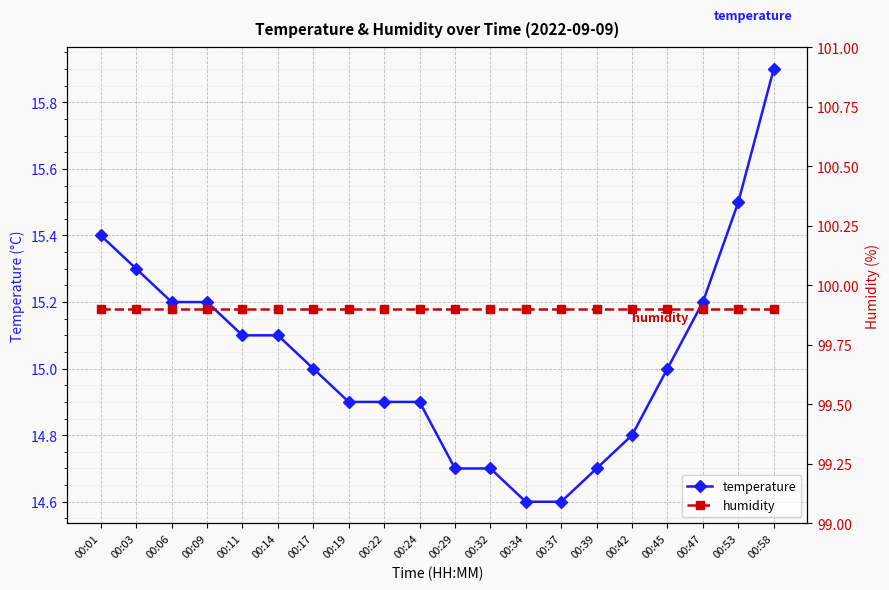

Reading right to left, list all the values displayed in this chart.

temperature: 15.9	15.5	15.2	15.0	14.8	14.7	14.6	14.6	14.7	14.7	14.9	14.9	14.9	15.0	15.1	15.1	15.2	15.2	15.3	15.4
humidity: 99.9	99.9	99.9	99.9	99.9	99.9	99.9	99.9	99.9	99.9	99.9	99.9	99.9	99.9	99.9	99.9	99.9	99.9	99.9	99.9